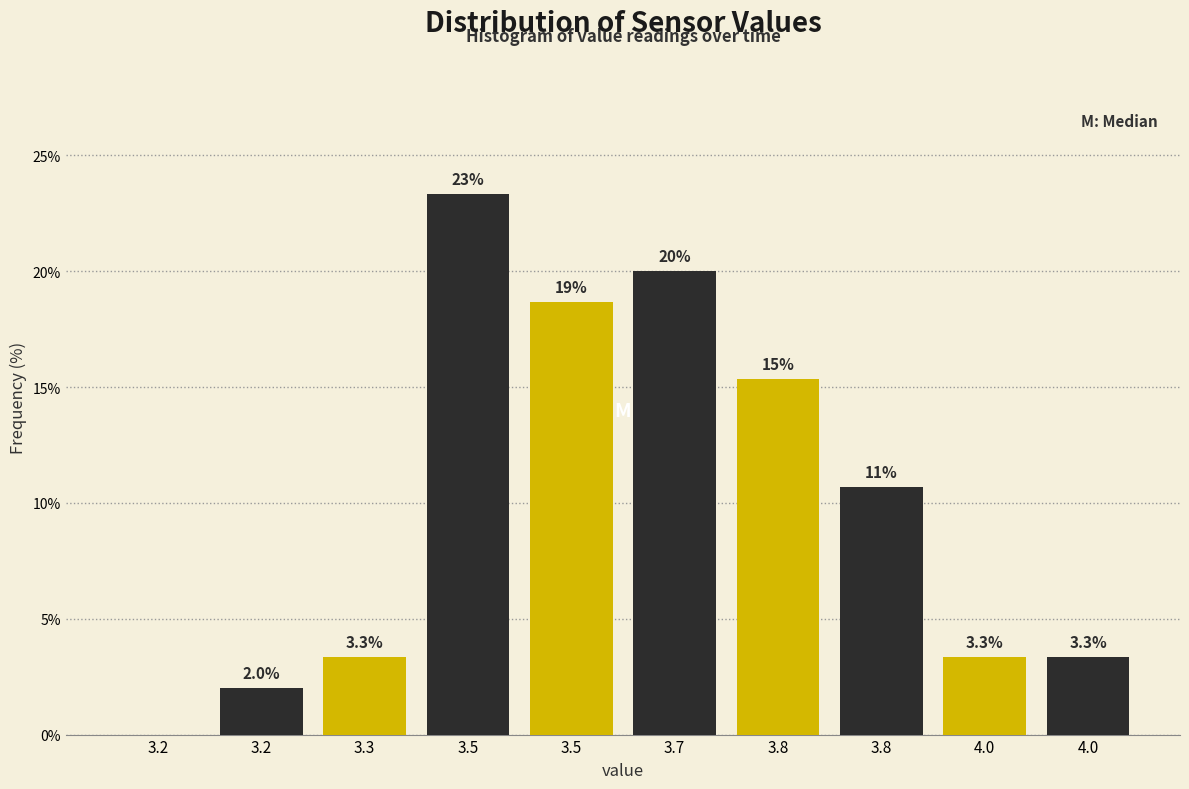

How many categories are shown in the chart?

10